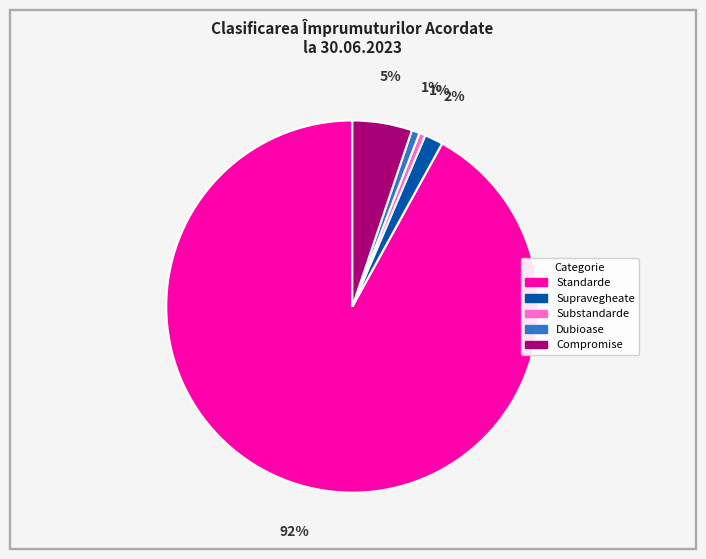

To the nearest percent, what is the average slice percentage?

20%